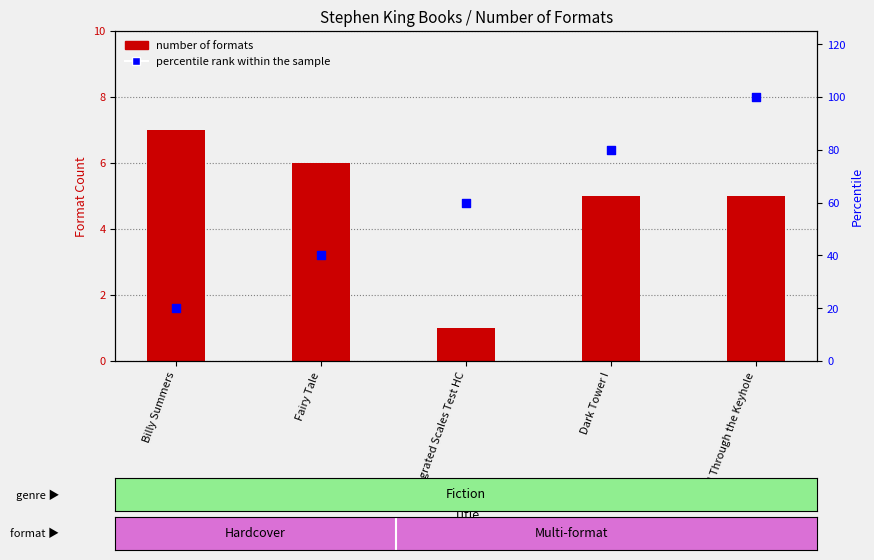

Which series has the largest total across all categories?

percentile rank within the sample